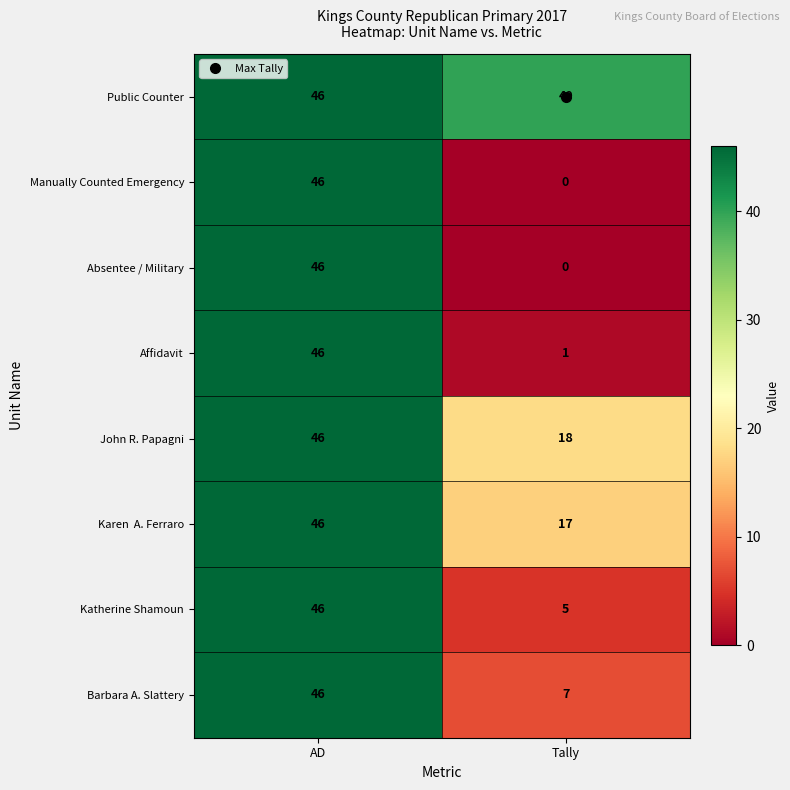

What is the spread (max minus min) of values at Tally?

40